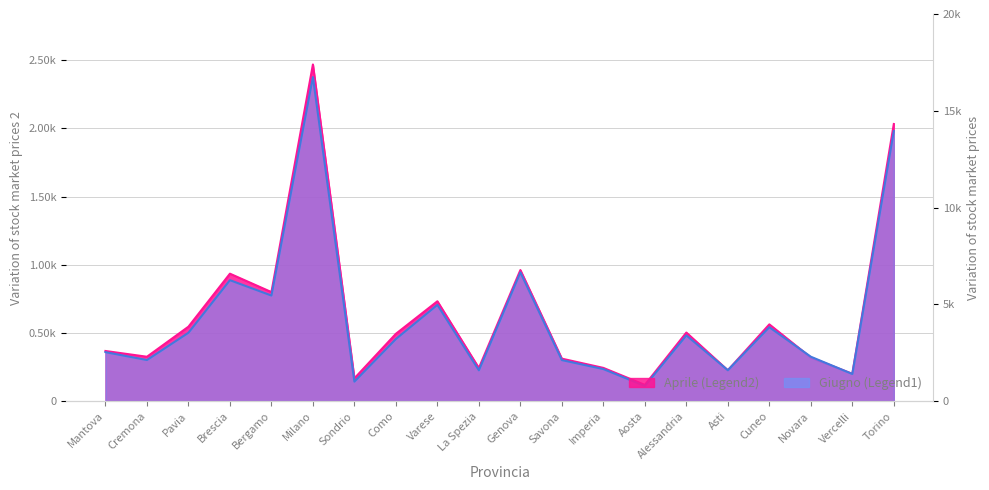

What is the sum of the Giugno values at Sondrio and Aosta?

254.4